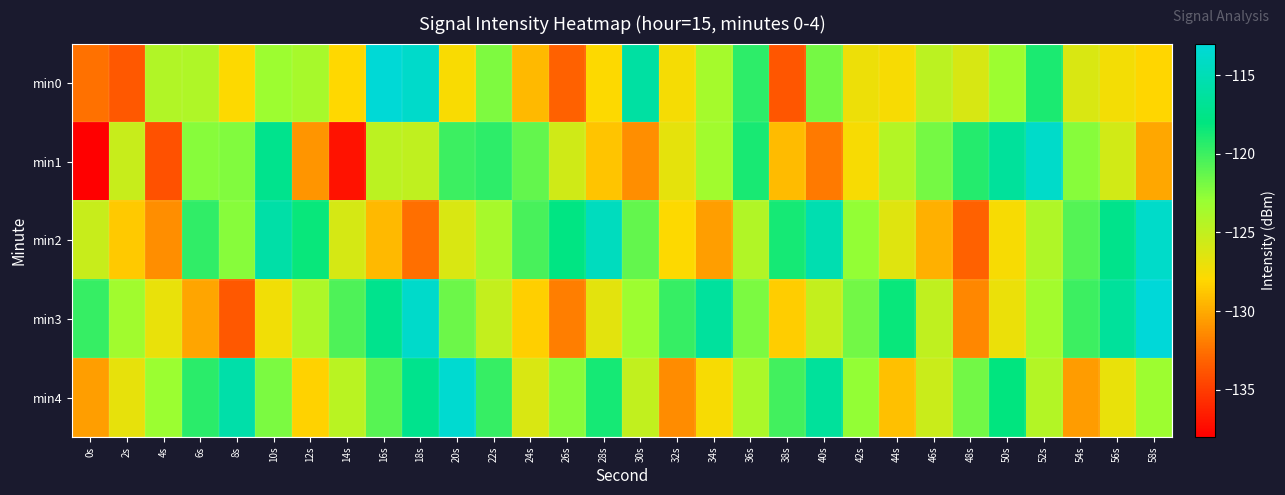

Between 26s and 56s, which is larger?

56s